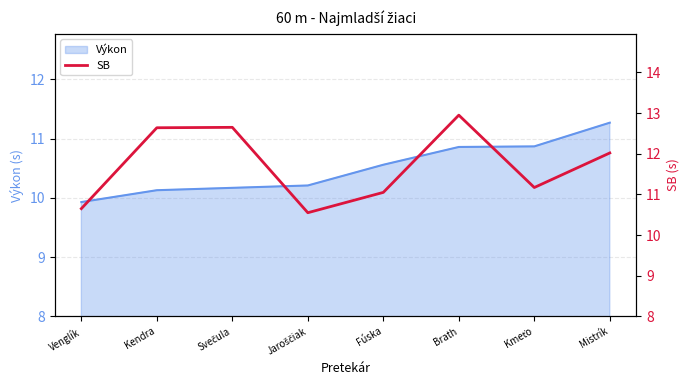

True or false: Výkon has a value of 11.3 at Mistrík.

True